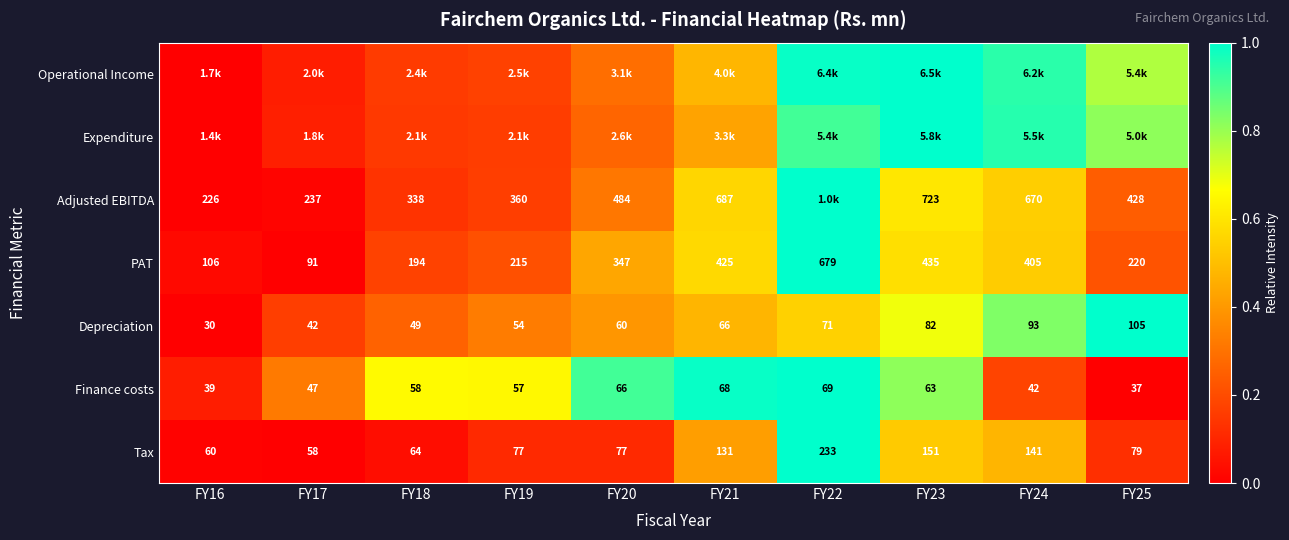

Which series has the widest spread of values?

Operational Income